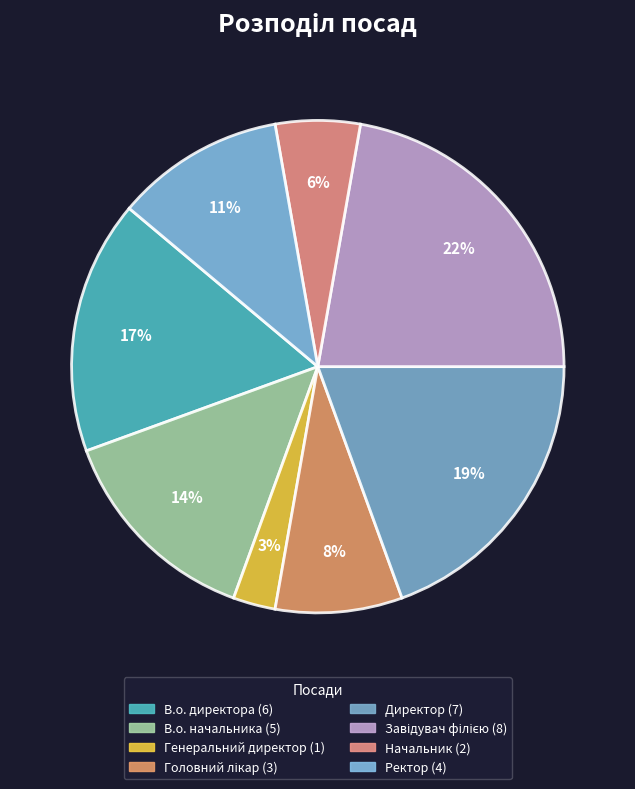

Does В.о. начальника account for over 50% of the chart?

No